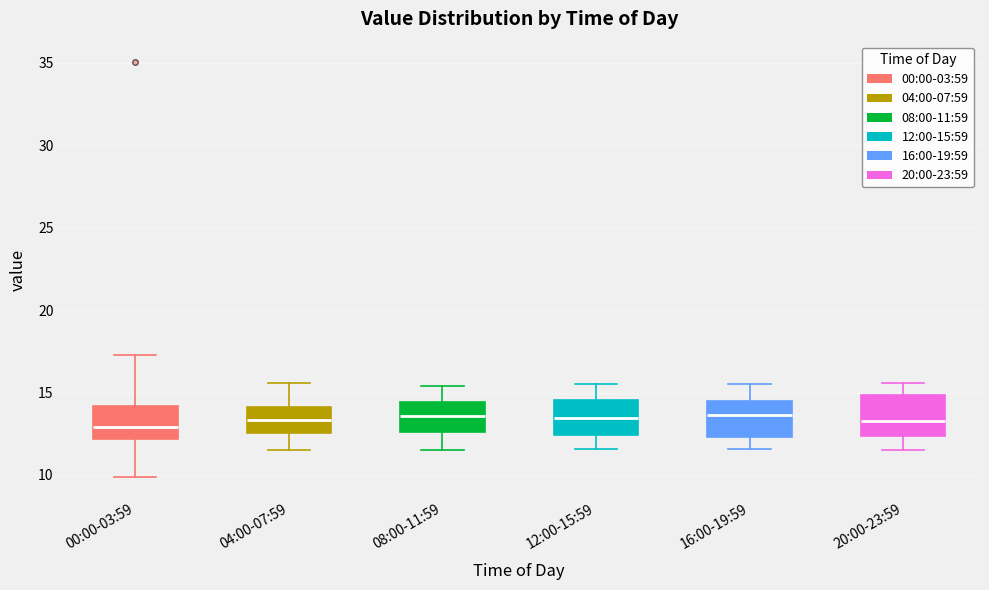

Reading left to right, read every box against the y-axis: the position of its median line, the range the box covers, and the ends of its whiskers. The values are not printed on the chart, so give them approximately, as read against the axis.

00:00-03:59: median 13.0, box 12.0 to 14.0, whiskers 10.0 to 17.5
04:00-07:59: median 13.5, box 12.5 to 14.0, whiskers 11.5 to 15.5
08:00-11:59: median 13.5, box 12.5 to 14.5, whiskers 11.5 to 15.5
12:00-15:59: median 13.5, box 12.5 to 14.5, whiskers 11.5 to 15.5
16:00-19:59: median 13.5, box 12.5 to 14.5, whiskers 11.5 to 15.5
20:00-23:59: median 13.5, box 12.5 to 15.0, whiskers 11.5 to 15.5